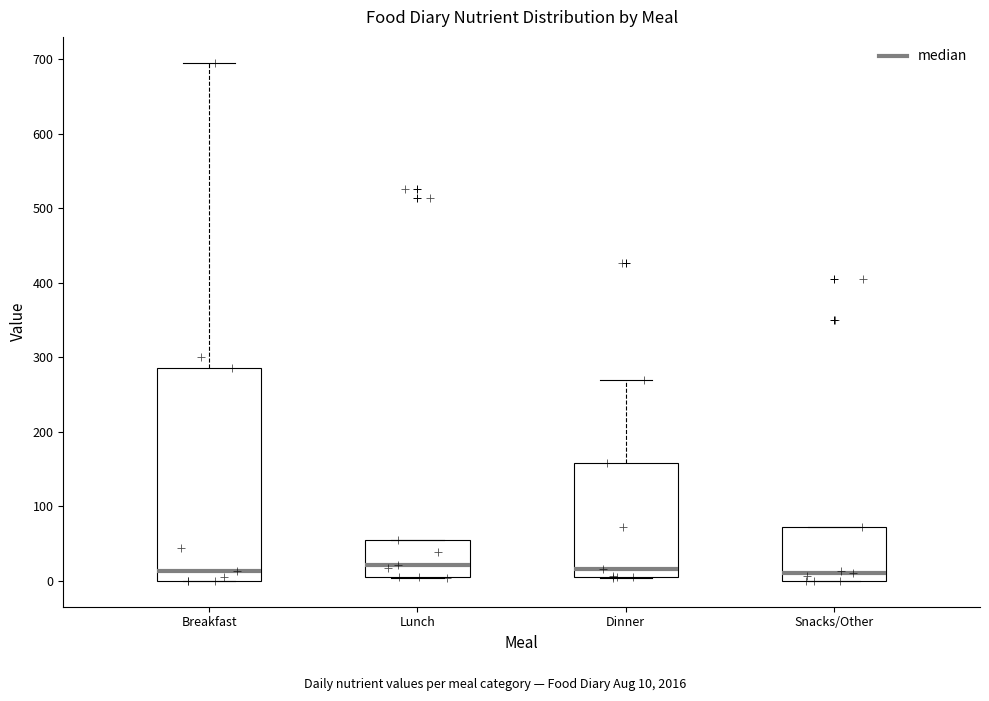

Where is the lower edge of the box for Lunch on the y-axis? The values are not printed on the chart, so give them approximately, as read against the axis.

10